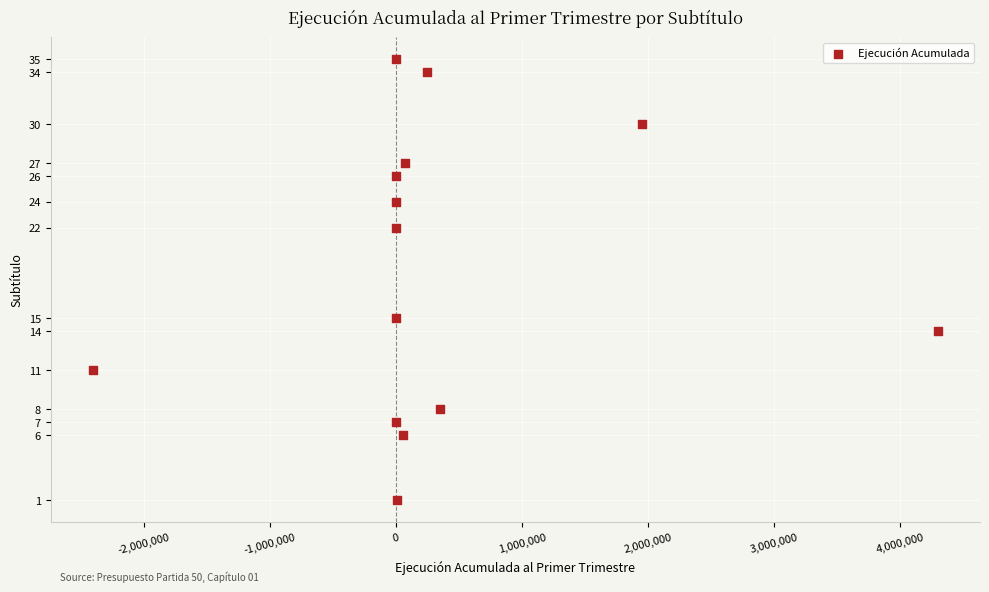

What Y value in the scatter plot is closest to 18?

15